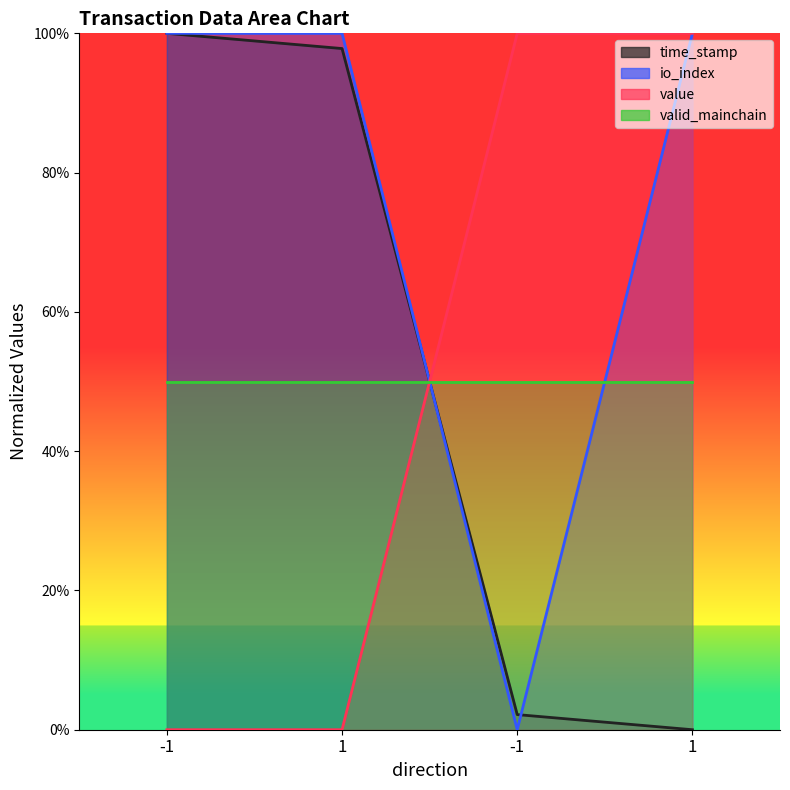

Between -1 and -1, which is larger?

-1